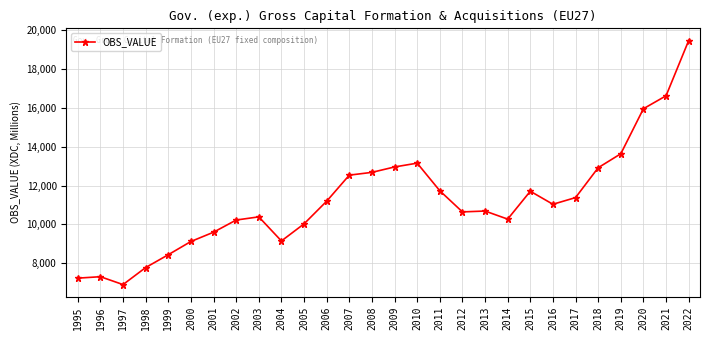

At which category does the chart reach its peak across all series?

2022